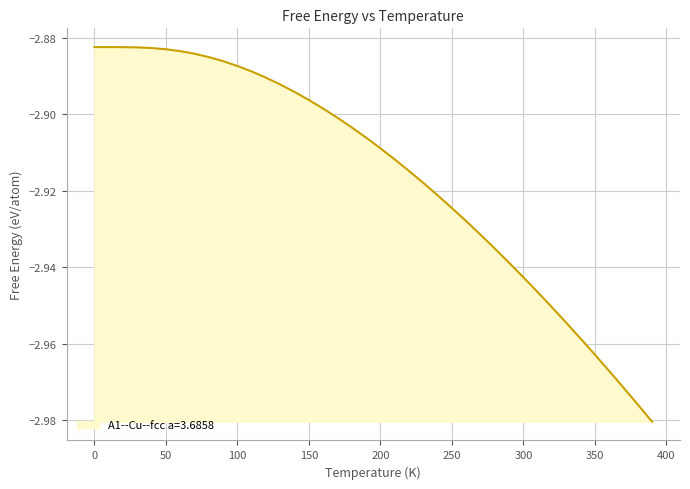

Reading left to right, list all the values displayed in this chart.

-2.9	-2.9	-2.9	-2.9	-2.9	-2.9	-2.9	-2.9	-2.9	-2.9	-2.9	-2.9	-2.9	-2.9	-2.9	-2.9	-2.9	-2.9	-2.9	-2.9	-2.9	-2.9	-2.9	-2.9	-2.9	-2.9	-2.9	-2.9	-2.9	-2.9	-2.9	-2.9	-3.0	-3.0	-3.0	-3.0	-3.0	-3.0	-3.0	-3.0